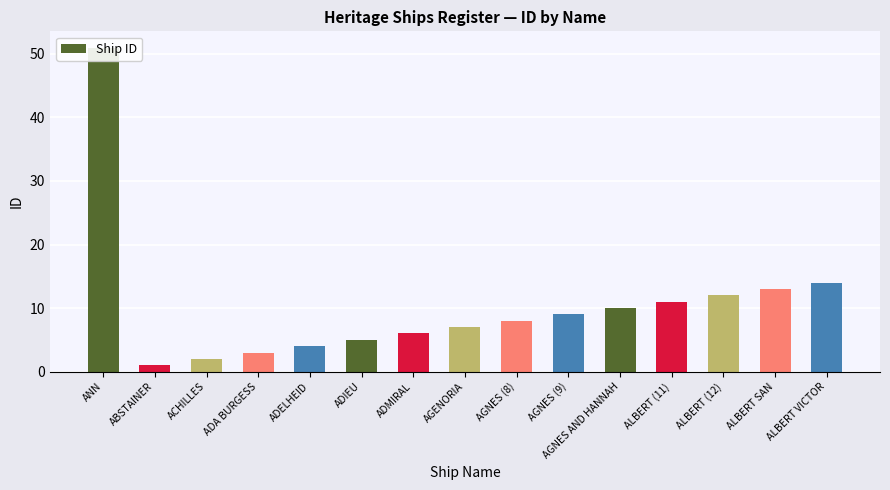

What is the sum of all values?

156